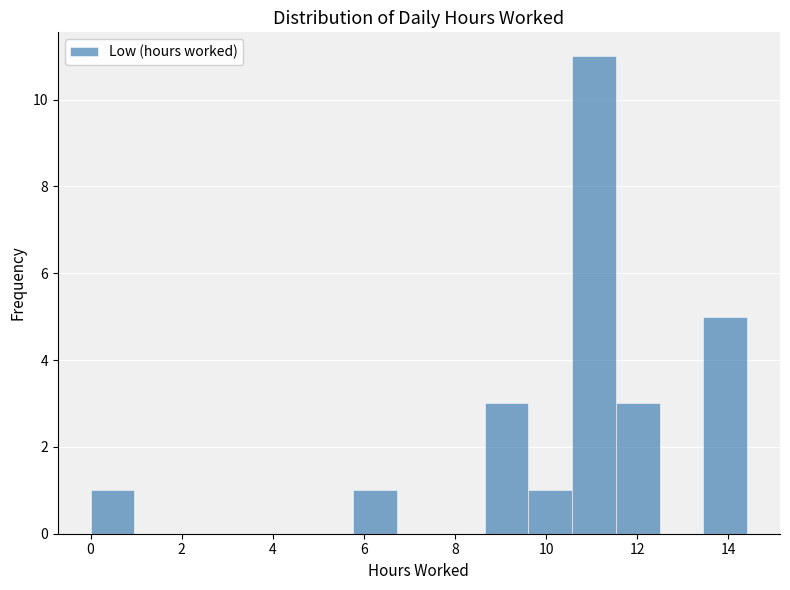

Reading left to right, transcribe this chart: for each bar, give the range it covers on the x-axis and its height. Neither the bar edges nor the heights are printed on the chart, so give them approximately, as read against the axes.

0.0 to 1.0: 1
1.0 to 2.0: 0
2.0 to 2.8: 0
2.8 to 3.8: 0
3.8 to 4.8: 0
4.8 to 5.8: 0
5.8 to 6.8: 1
6.8 to 7.6: 0
7.6 to 8.6: 0
8.6 to 9.6: 3
9.6 to 10.6: 1
10.6 to 11.6: 11
11.6 to 12.4: 3
12.4 to 13.4: 0
13.4 to 14.4: 5